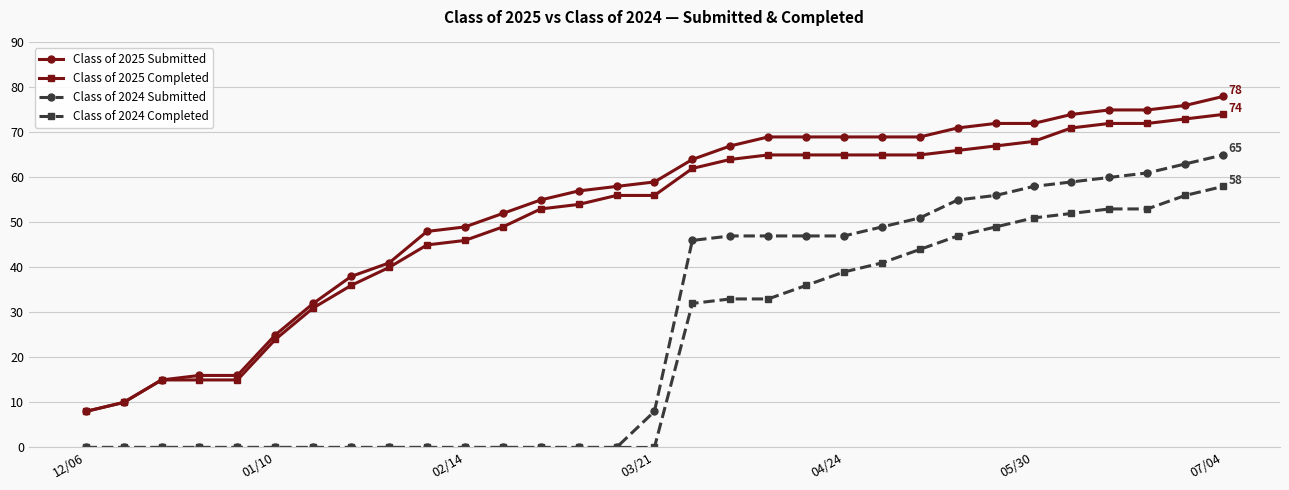

How many lines are shown in the chart?

4